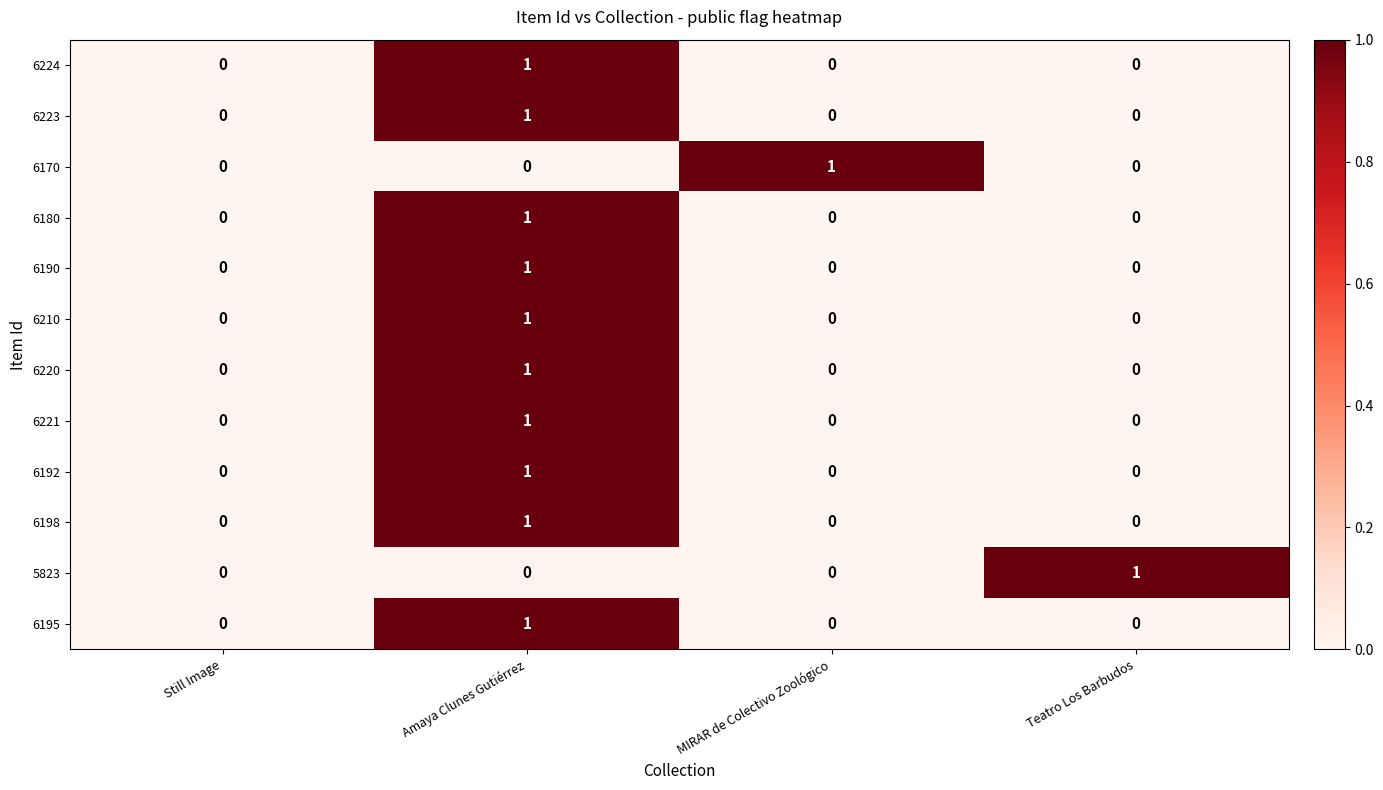

Is the value of 6198 at MIRAR de Colectivo Zoológico greater than the value of 6180 at Amaya Clunes Gutiérrez?

No